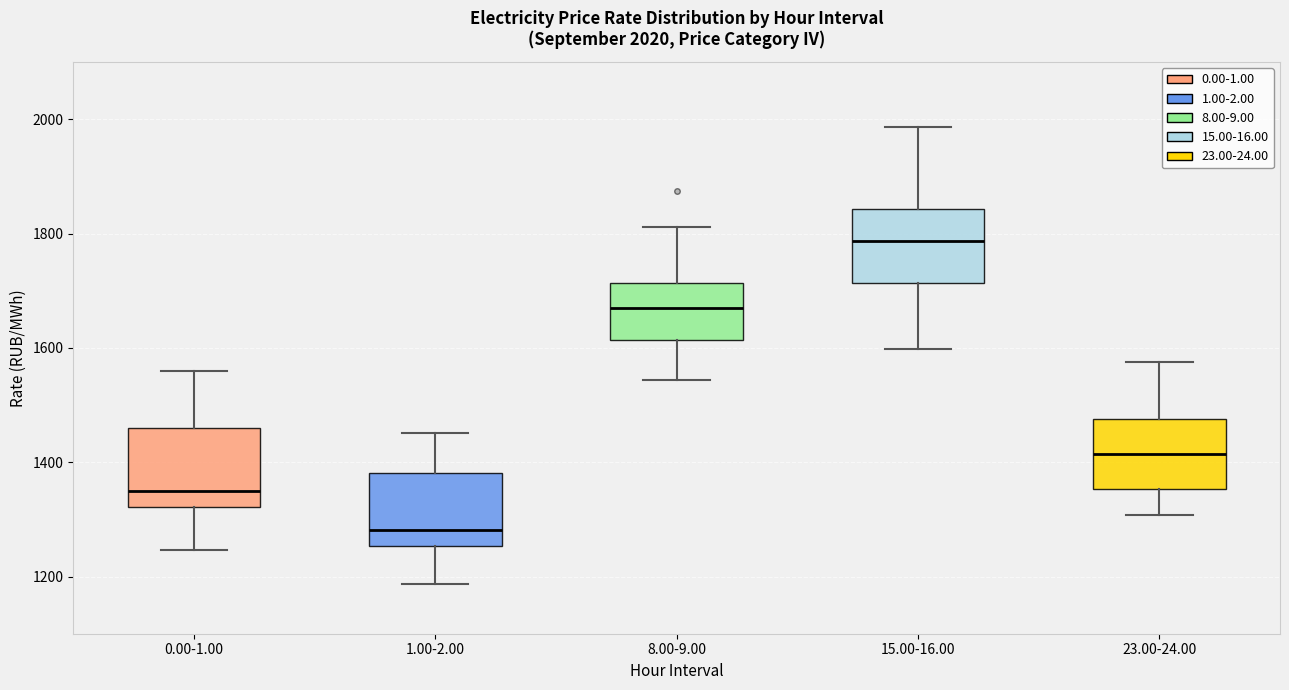

Which box's median line is the highest?

15.00-16.00